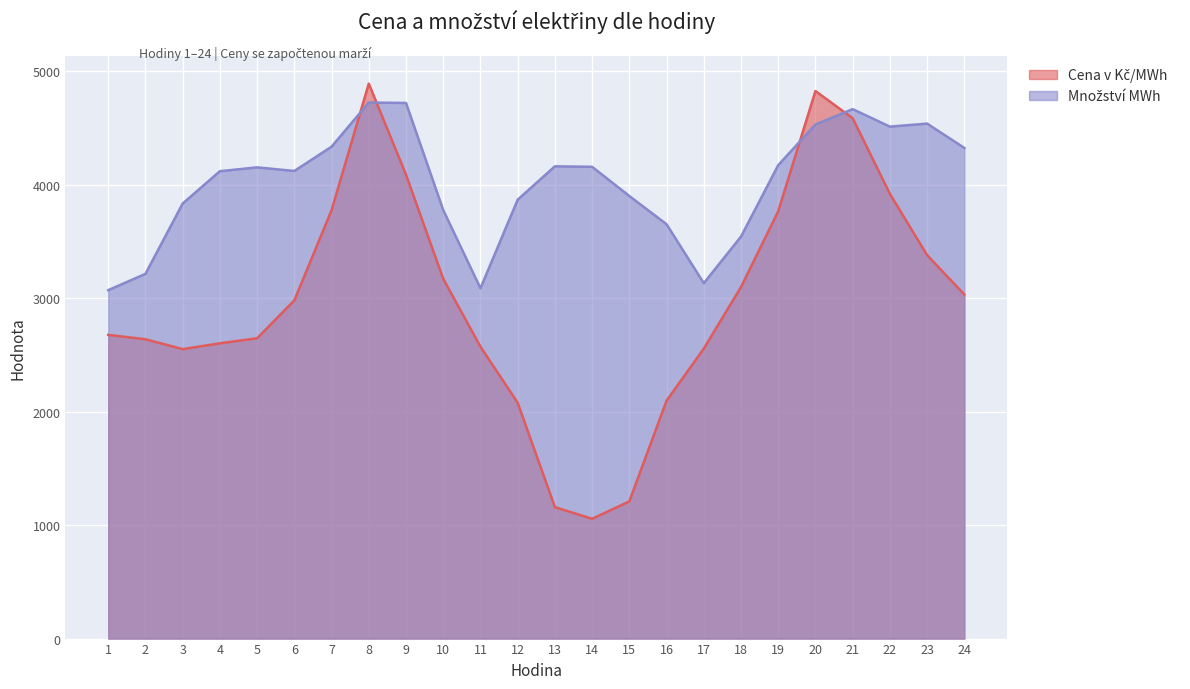

Is the value of Cena v Kč/MWh at 8 greater than the value of Množství MWh at 15?

Yes